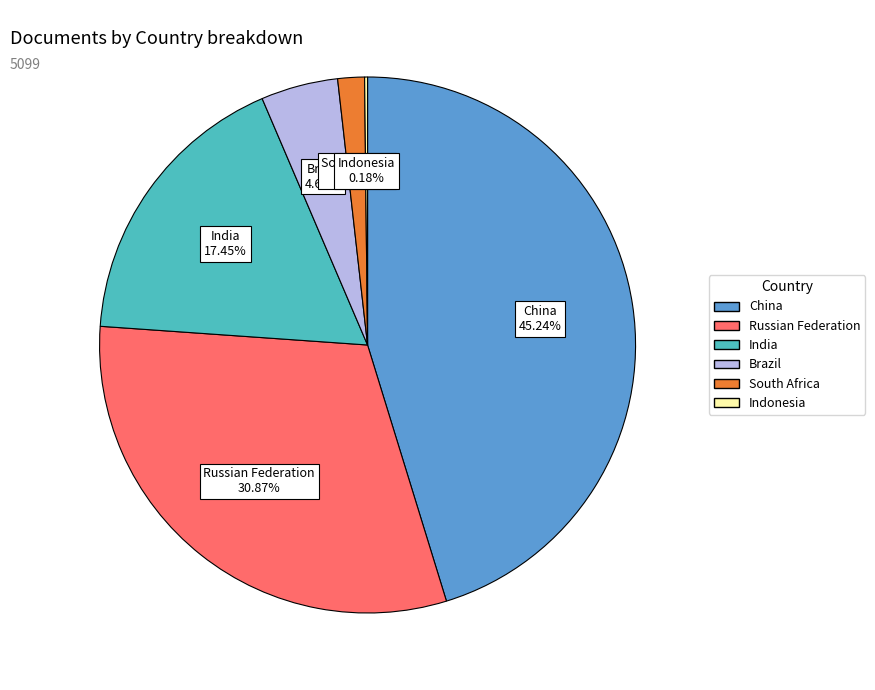

Does Russian Federation account for over 50% of the chart?

No